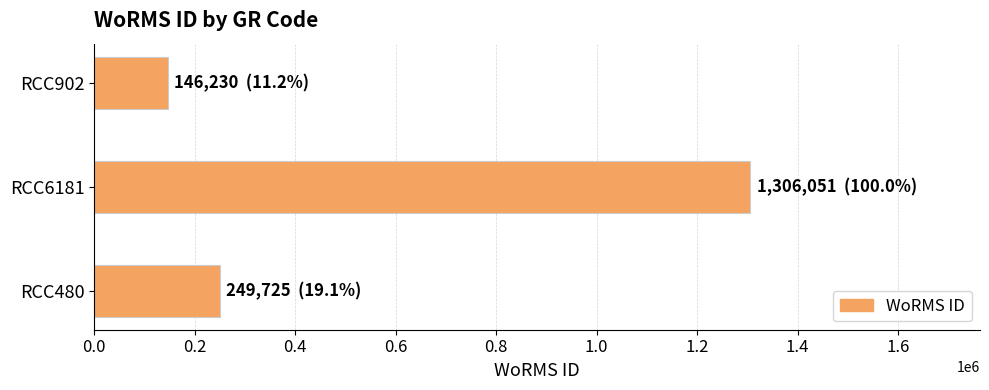

What is the change in value from RCC480 to RCC6181?

+1056326